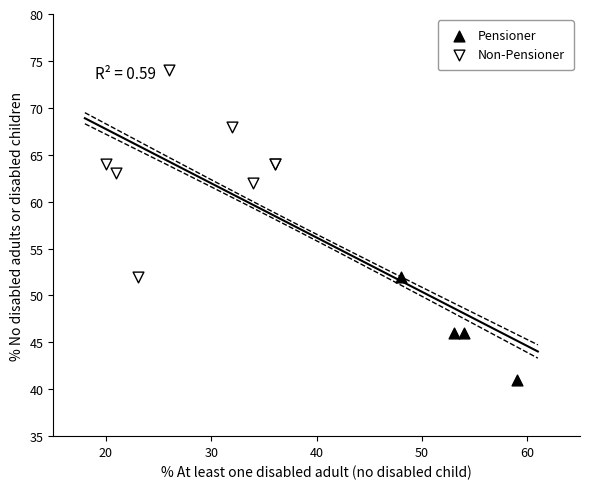

Which series has the largest Y range (max minus min)?

Non-Pensioner